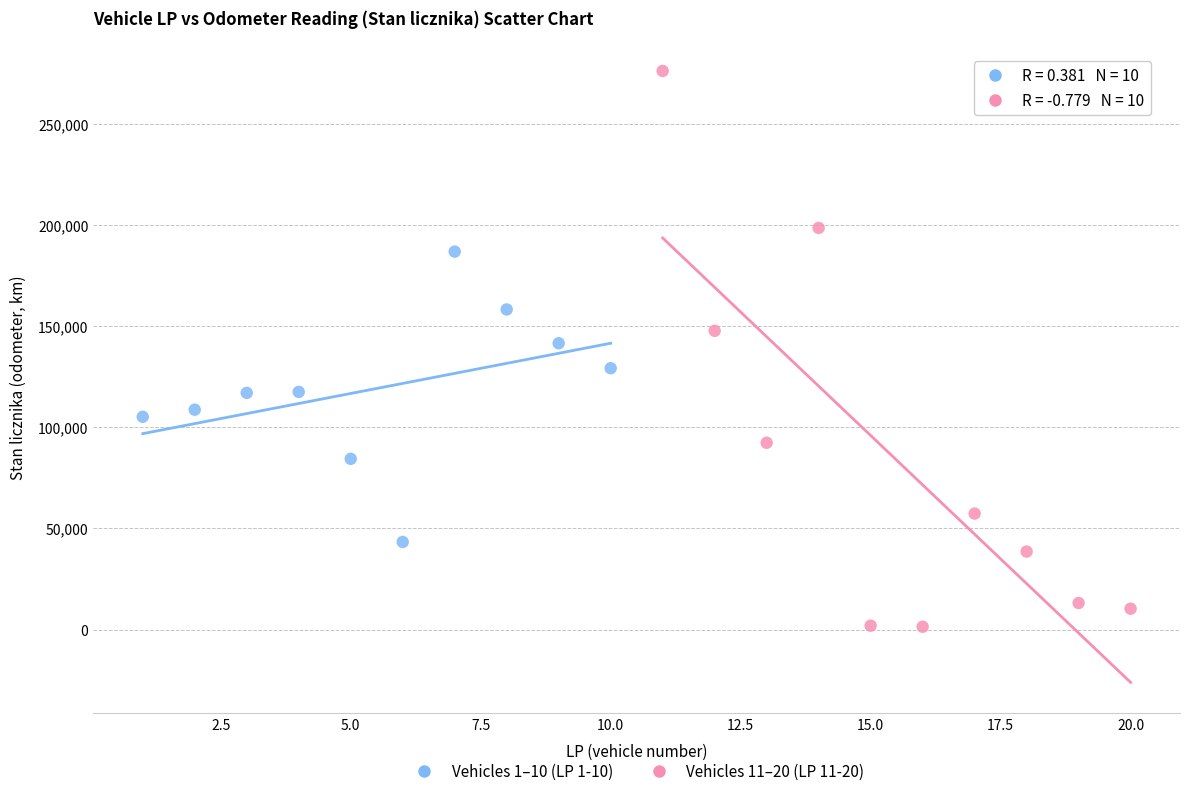

Which series reaches the maximum Y coordinate?

Vehicles 11–20 (LP 11-20)